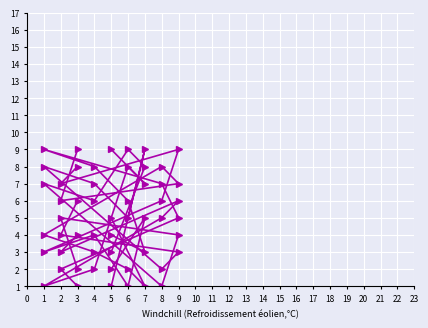

At which label does col_2 first exceed 5?

1